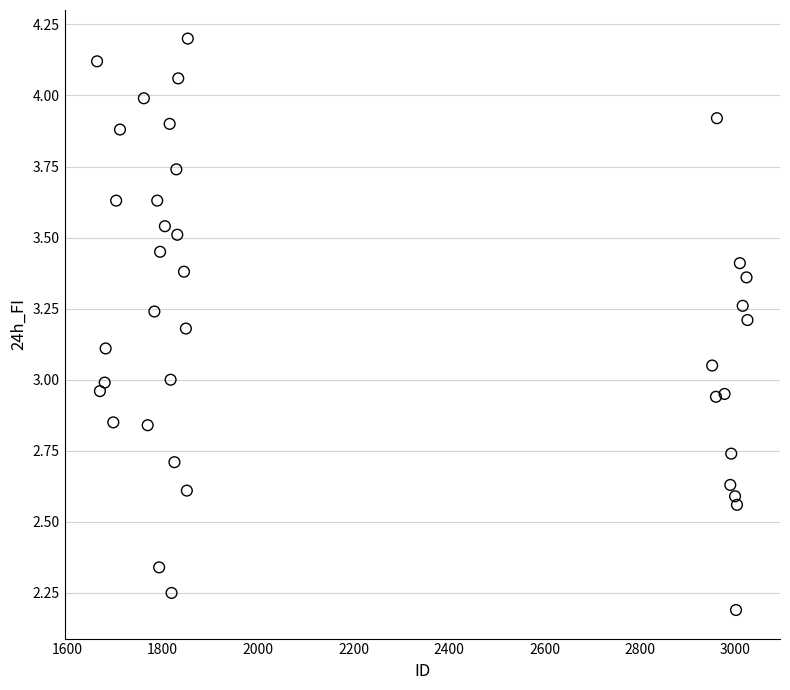

What is the range of Y values (max minus min)?

2.0